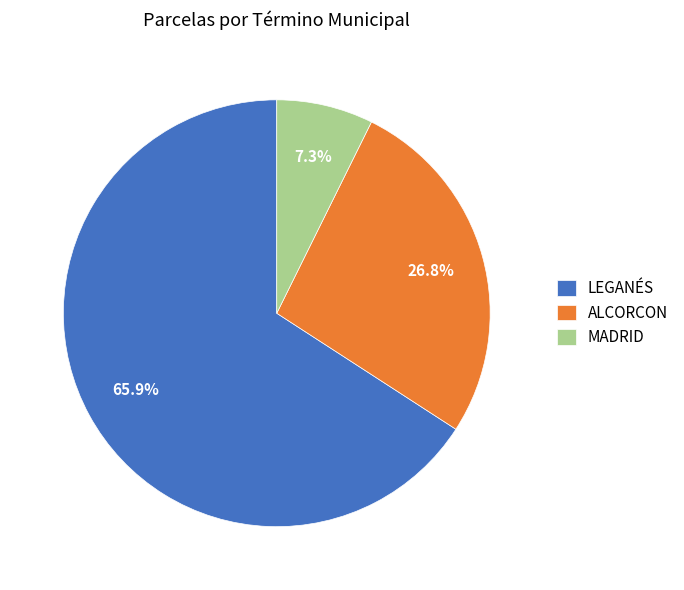

Count the number of slices in the pie.

3